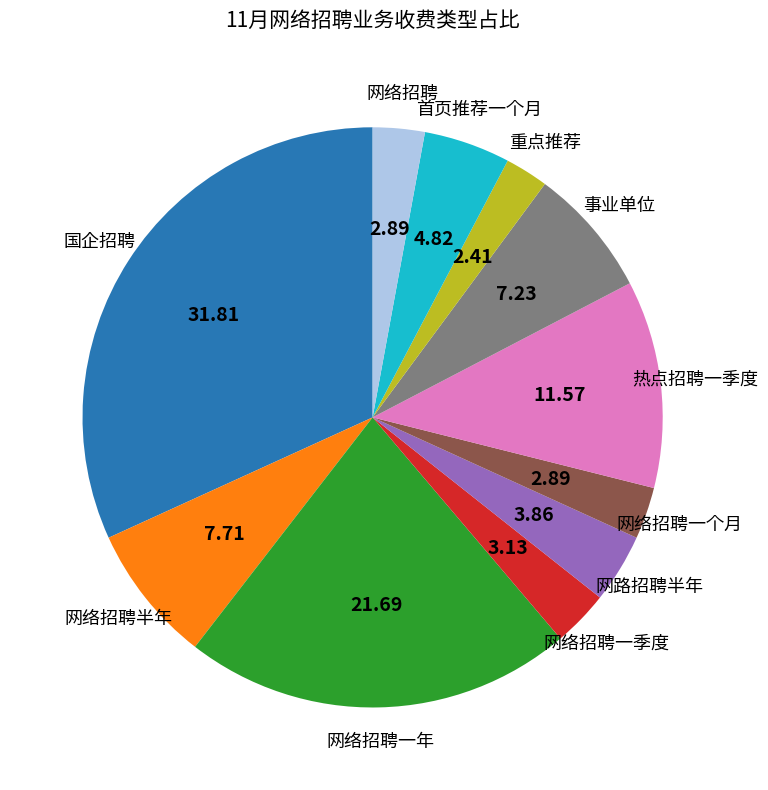

Which category has the biggest portion of the pie?

国企招聘